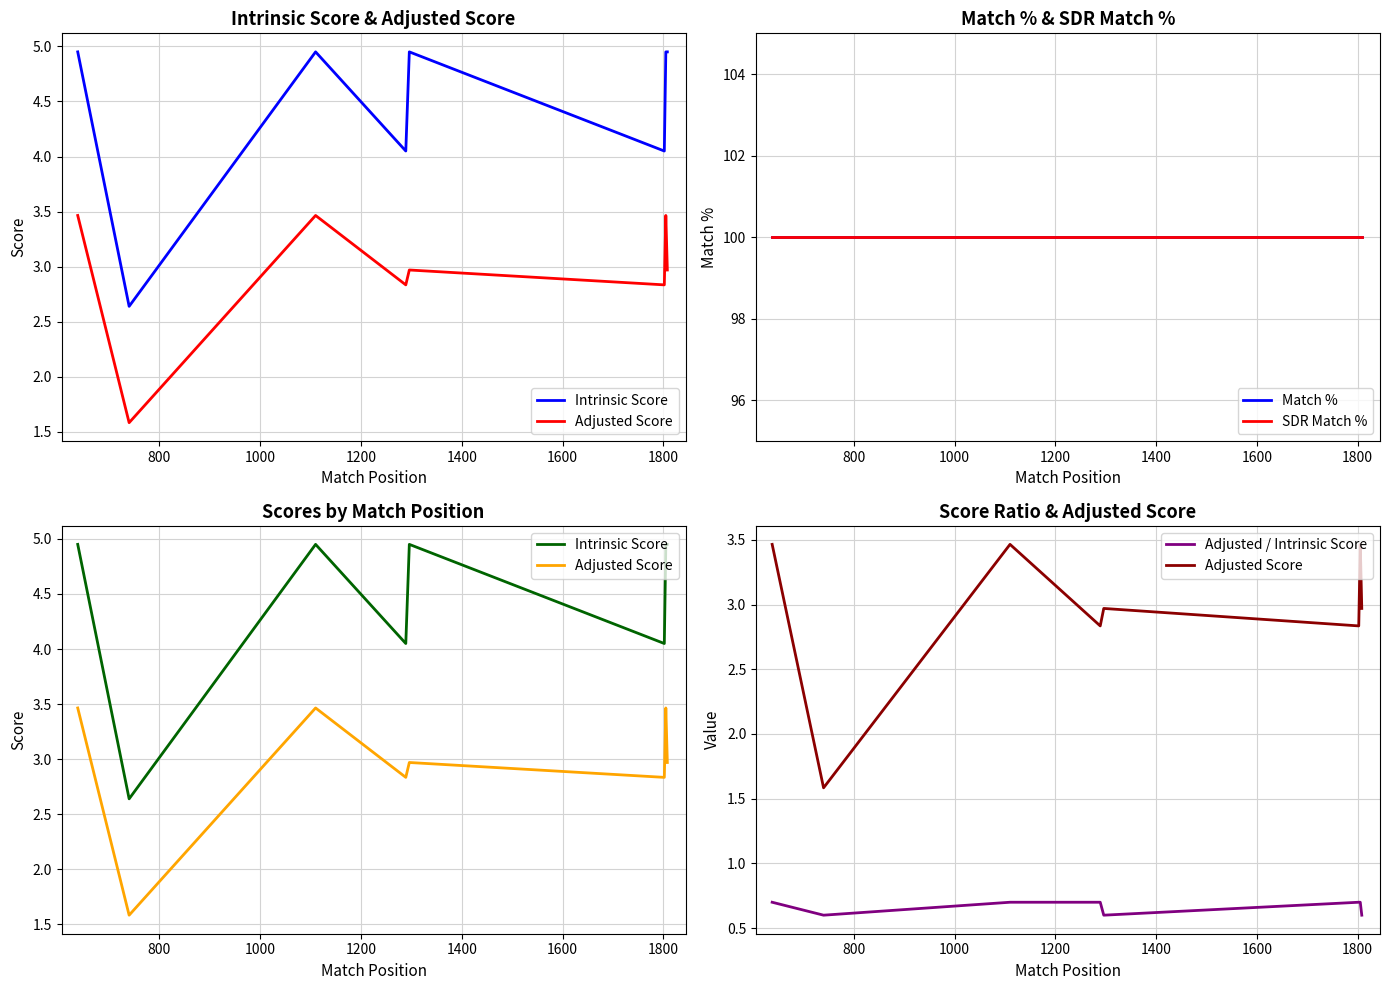

What are all the series names shown in the legend?

Intrinsic Score, Adjusted Score, Match %, SDR Match %, Adjusted / Intrinsic Score